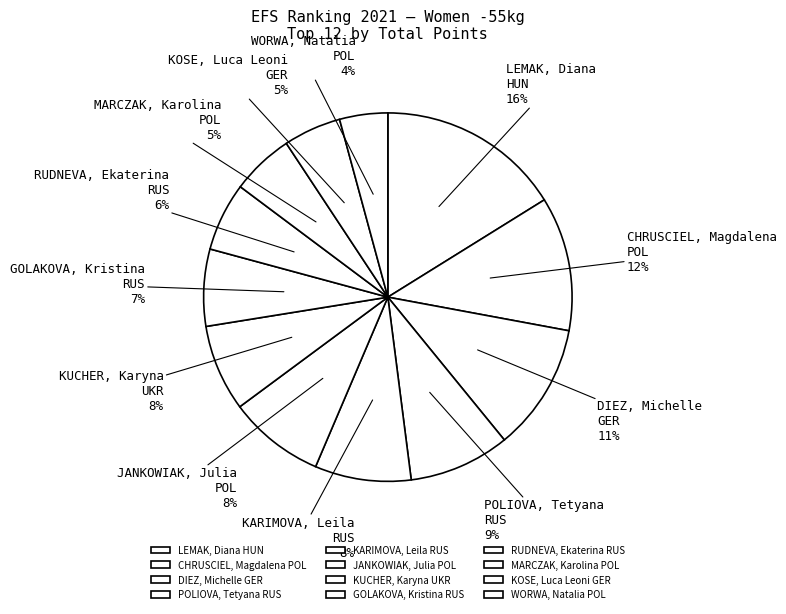

True or false: KARIMOVA, Leila RUS accounts for 8% of the total.

True